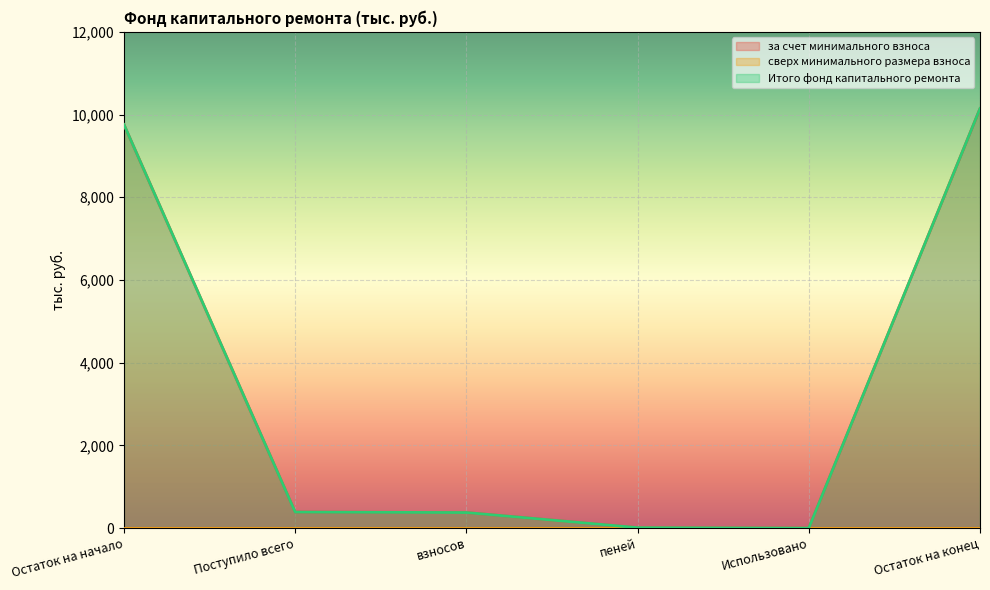

What is the sum of all Итого фонд капитального ремонта values?

20674.8